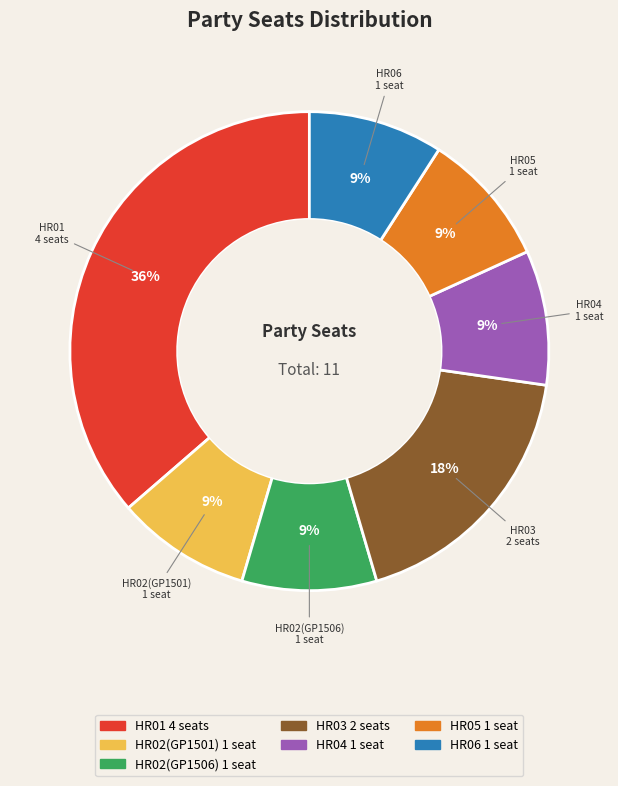

Is there any slice that represents more than half of the pie?

No